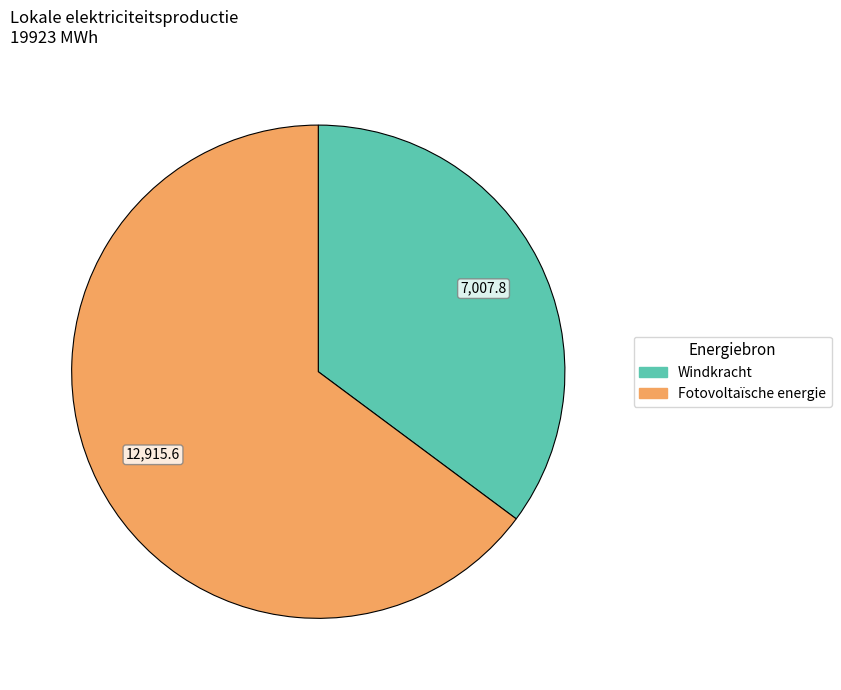

Is there a majority slice in this chart?

Yes